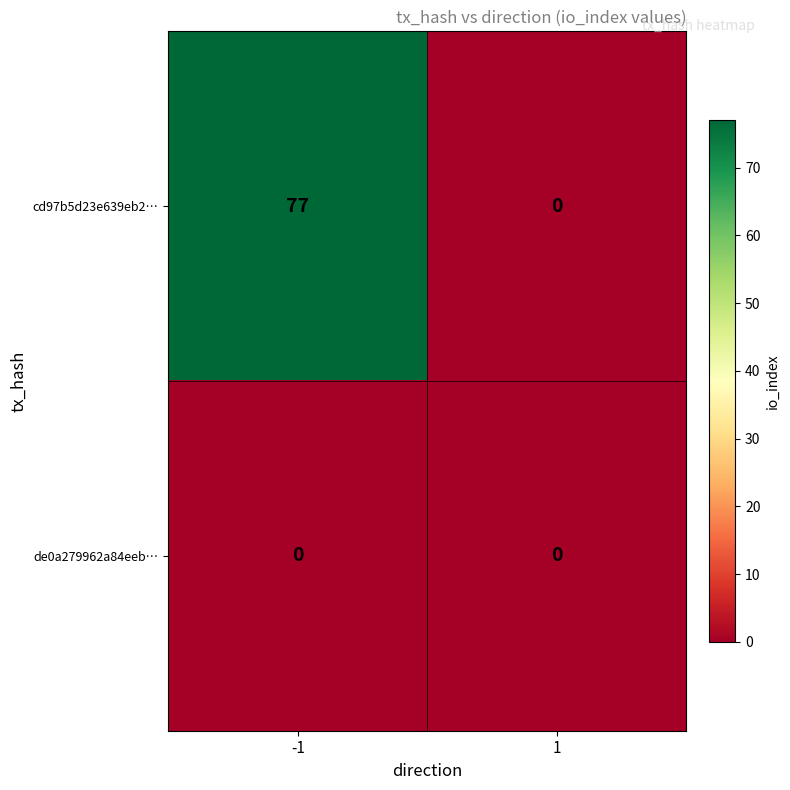

Which series changed the most between -1 and 1?

cd97b5d23e639eb2…